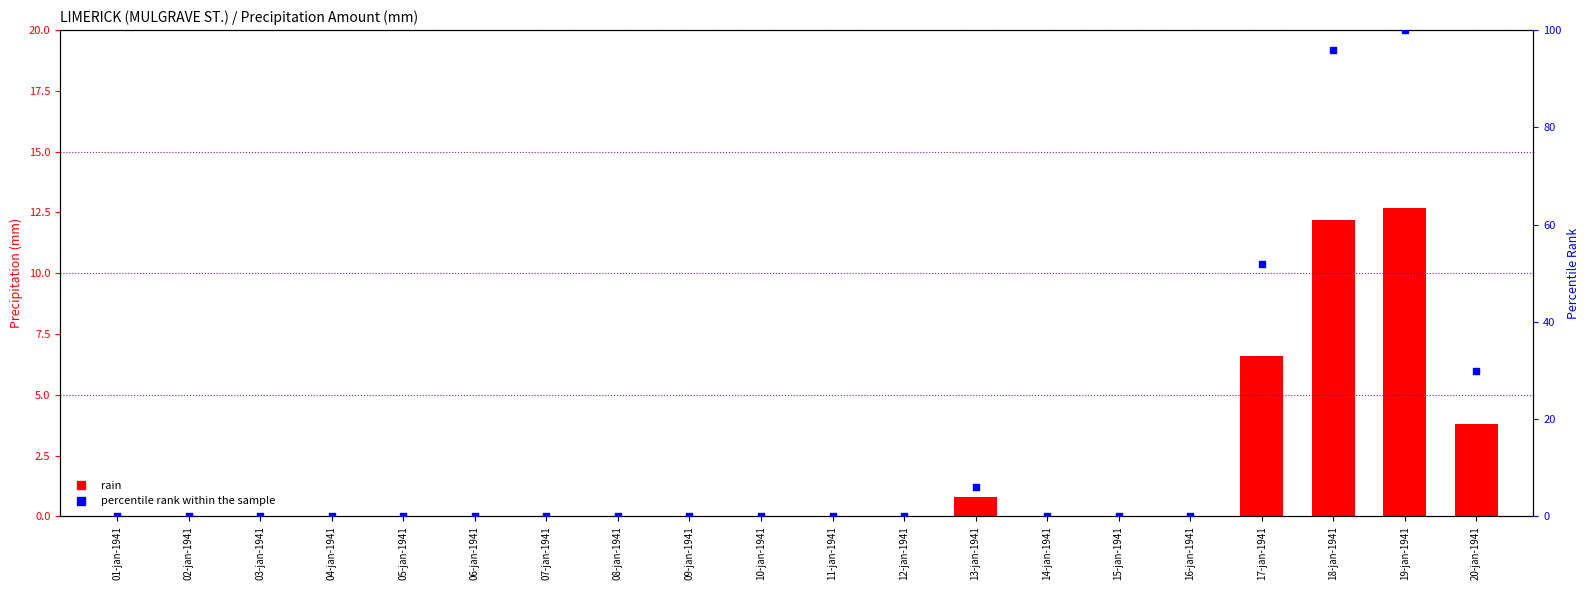

Which series has the widest spread of Y values?

percentile rank within the sample